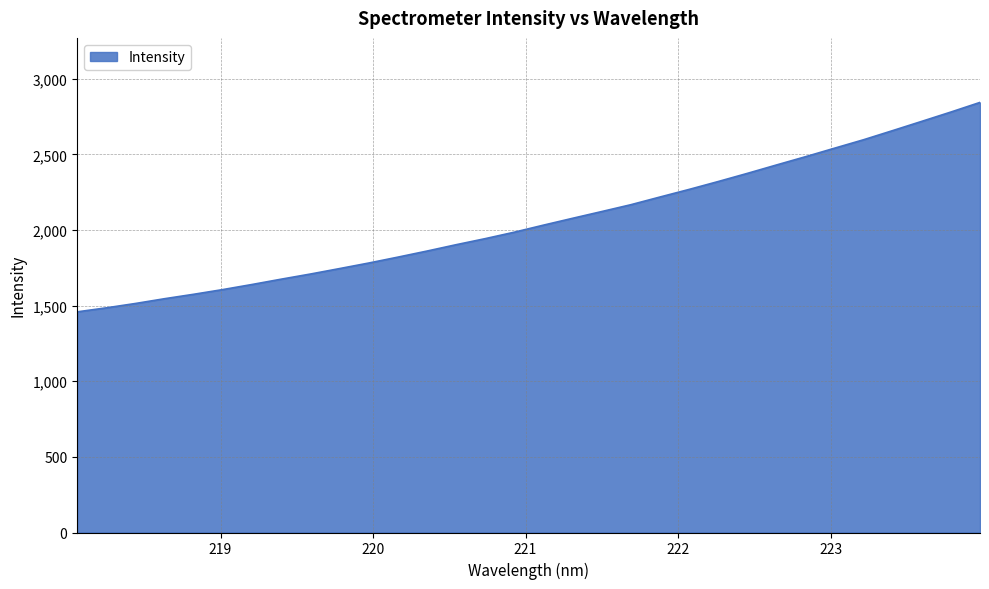

What is the difference between the maximum and minimum values?

1384.7